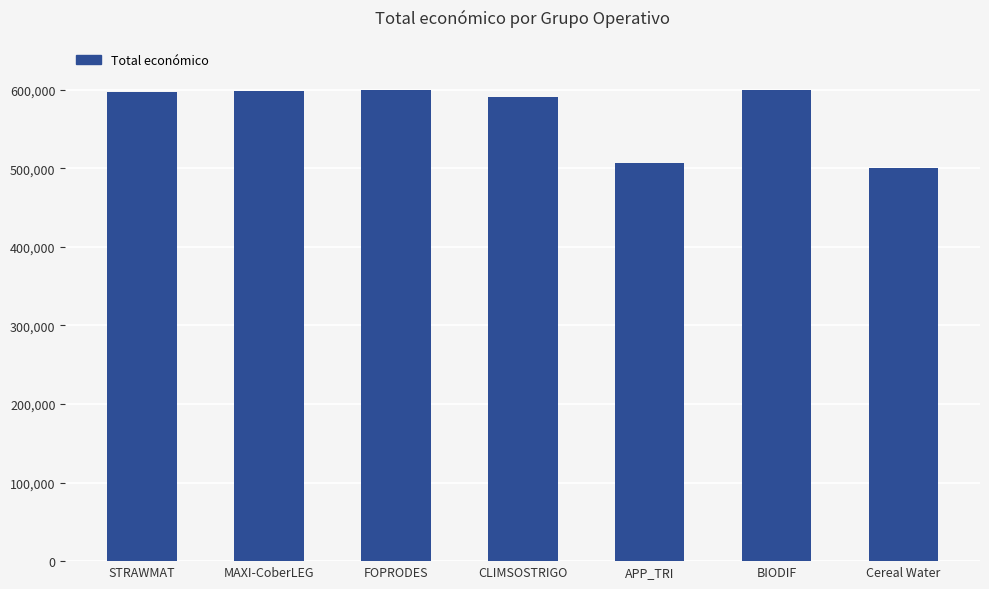

Approximately how many times larger is the value at FOPRODES compared to CLIMSOSTRIGO?

1.0